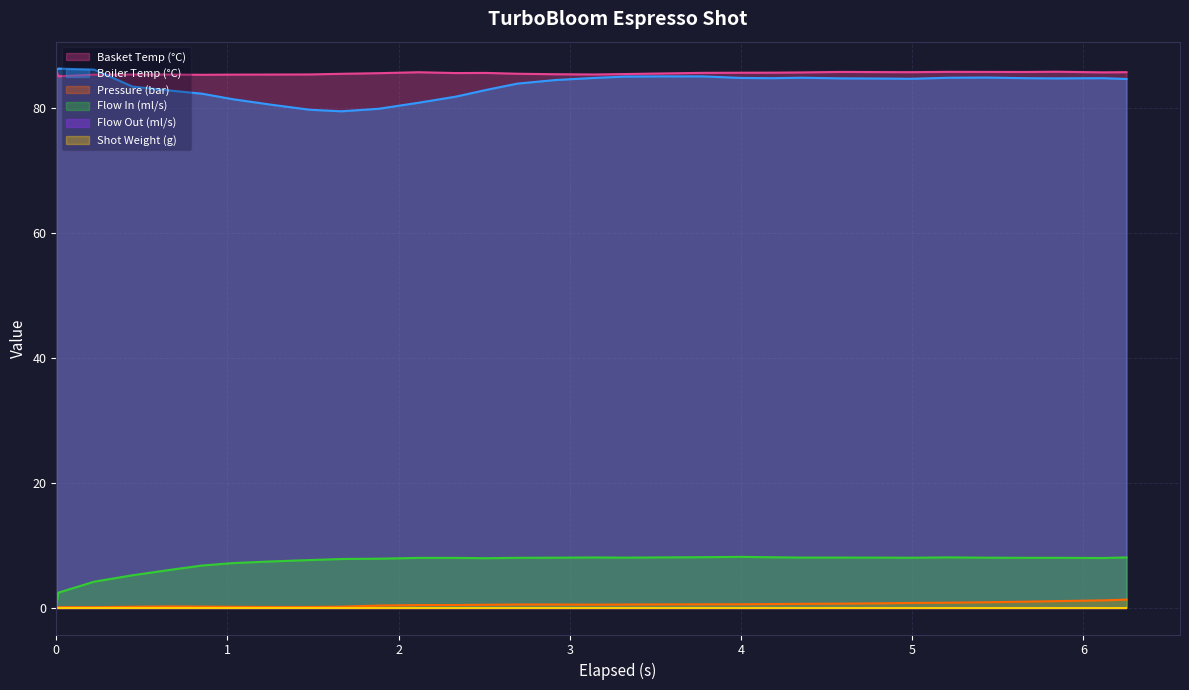

What is the highest value of the water_temperature_basket series?

86.0